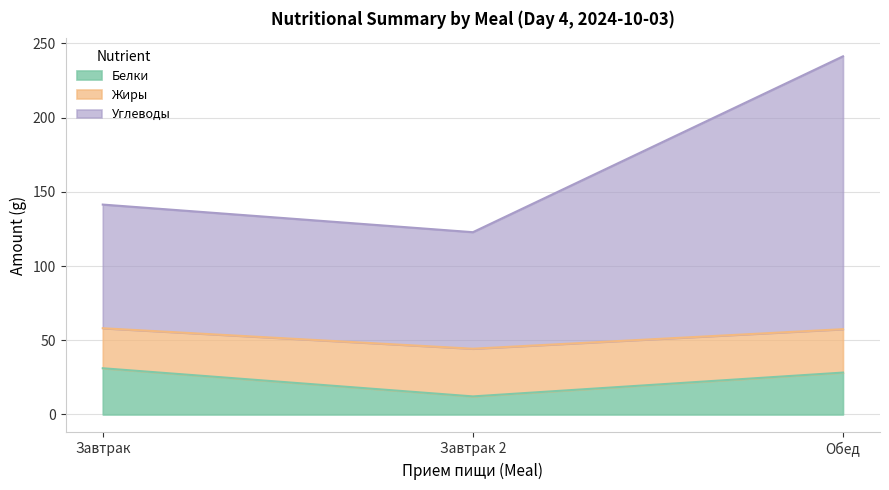

What is the value of the Углеводы point at the 1st from the left?

141.4